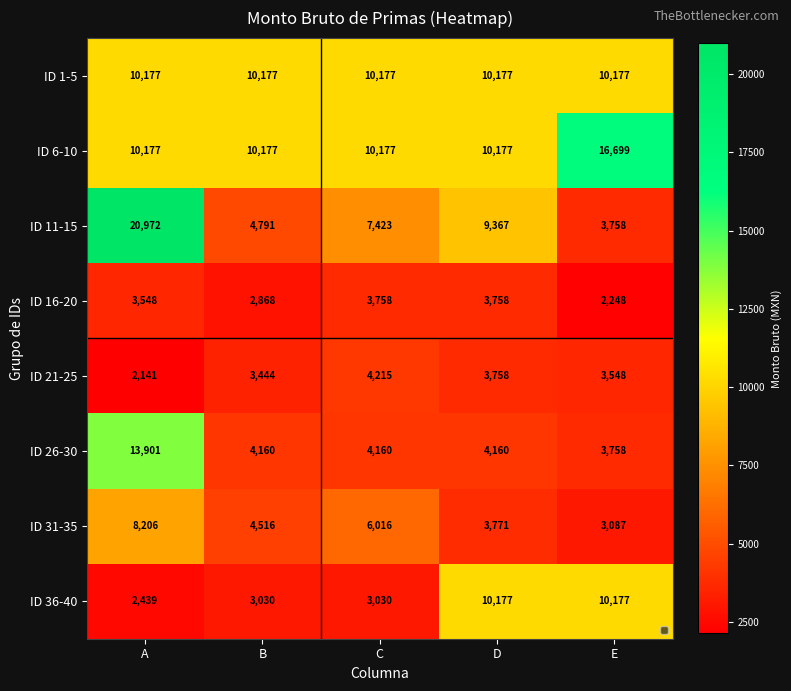

Which label corresponds to the largest value in the chart?

A